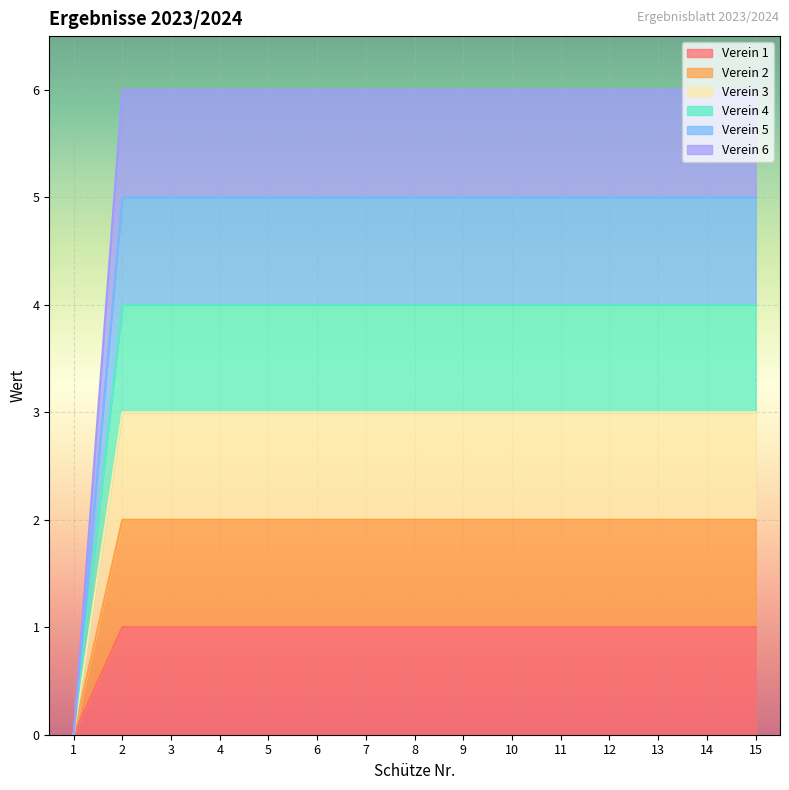

True or false: Verein 1 has more than 2 interior local peaks.

False